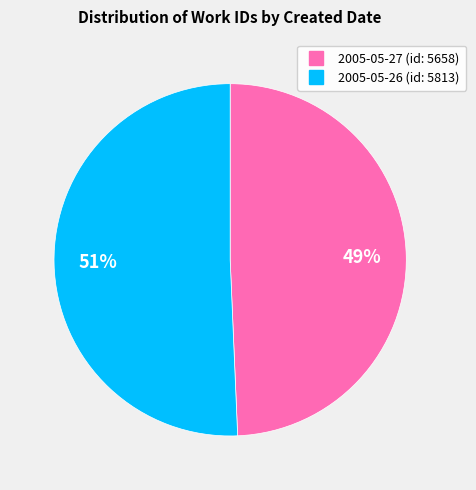

Count the number of slices in the pie.

2